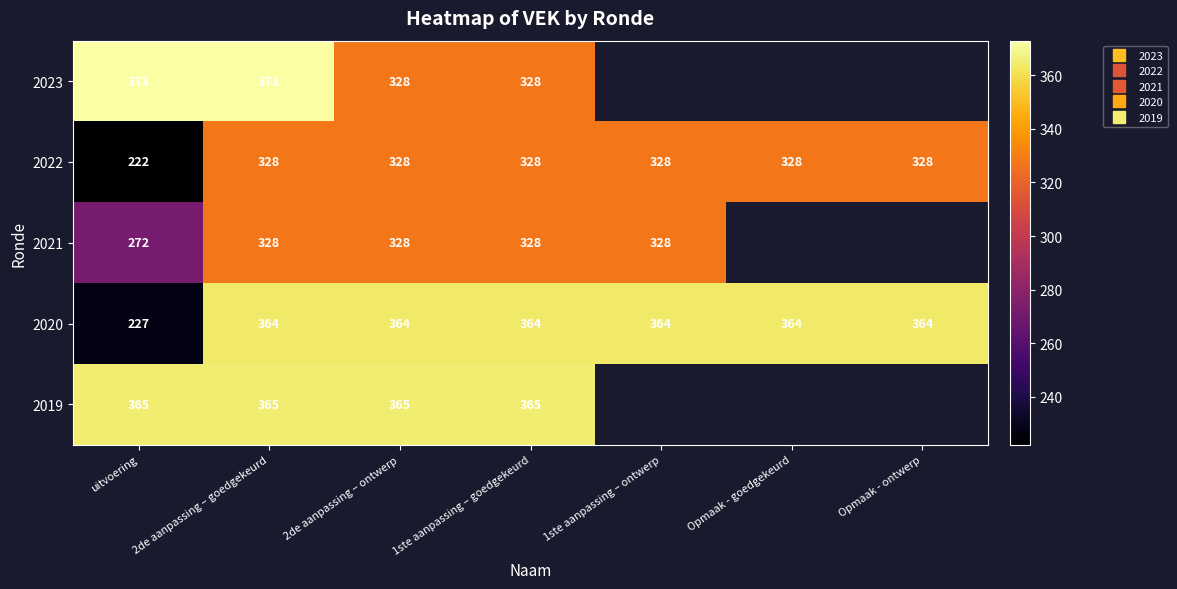

At how many categories does at least one series exceed 356?

7